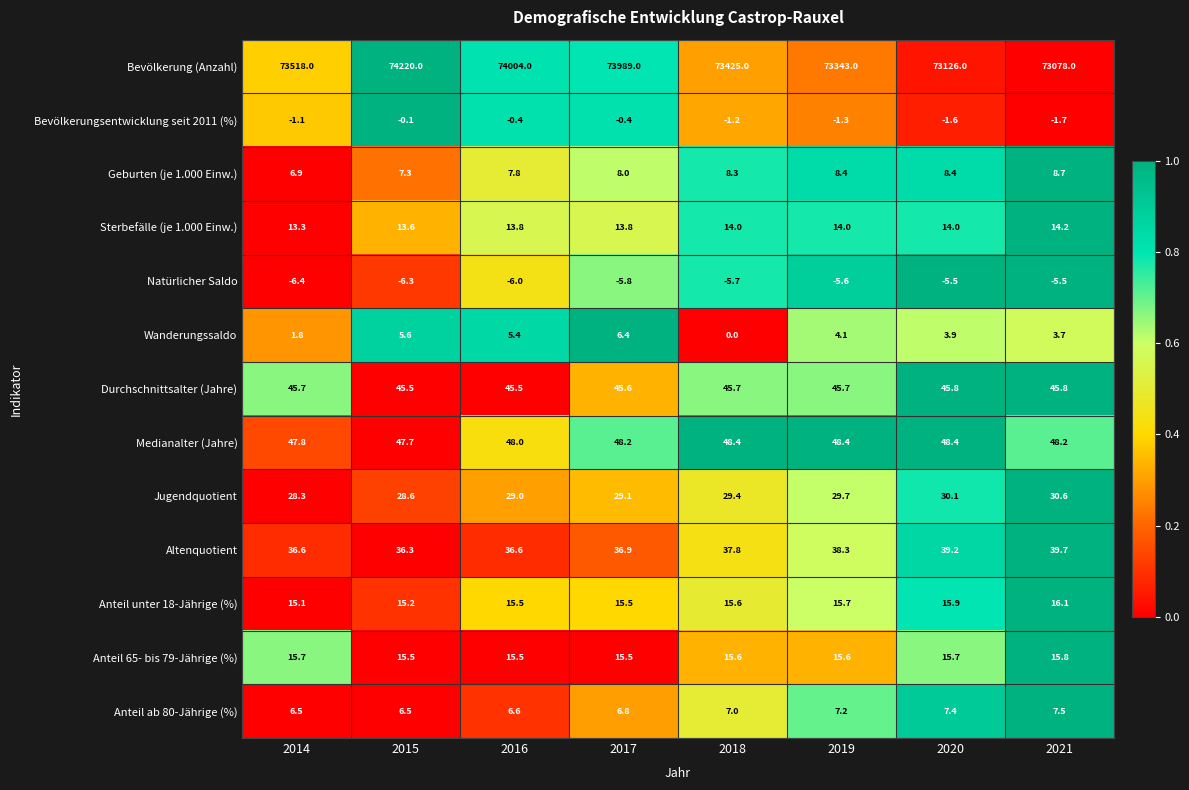

At 2020, list the series in order from smallest to largest.

Natürlicher Saldo, Bevölkerungsentwicklung seit 2011 (%), Wanderungssaldo, Anteil ab 80-Jährige (%), Geburten (je 1.000 Einw.), Sterbefälle (je 1.000 Einw.), Anteil 65- bis 79-Jährige (%), Anteil unter 18-Jährige (%), Jugendquotient, Altenquotient, Durchschnittsalter (Jahre), Medianalter (Jahre), Bevölkerung (Anzahl)